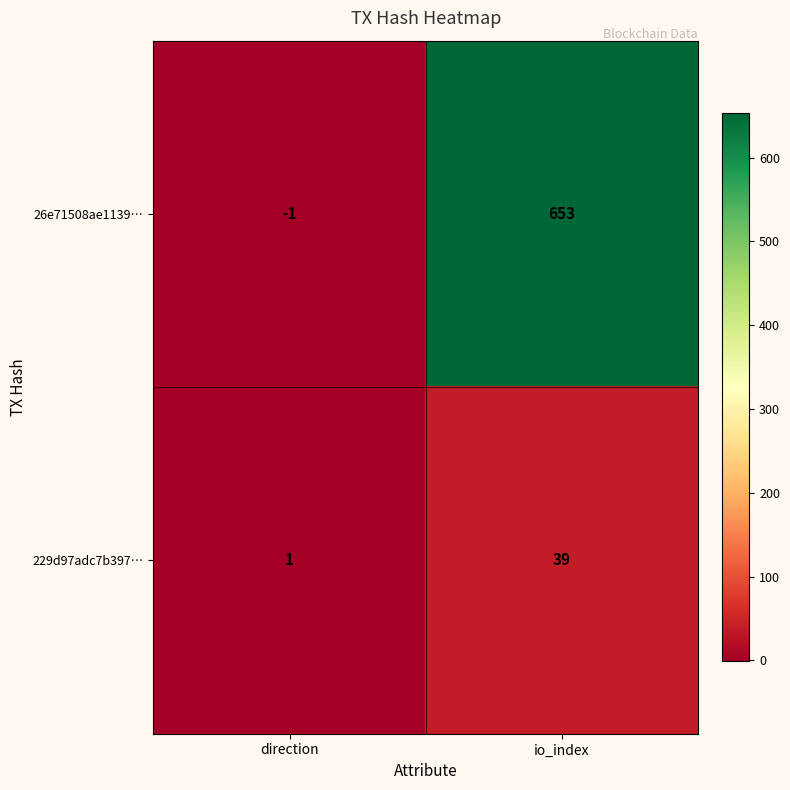

What is the spread (max minus min) of values at direction?

2